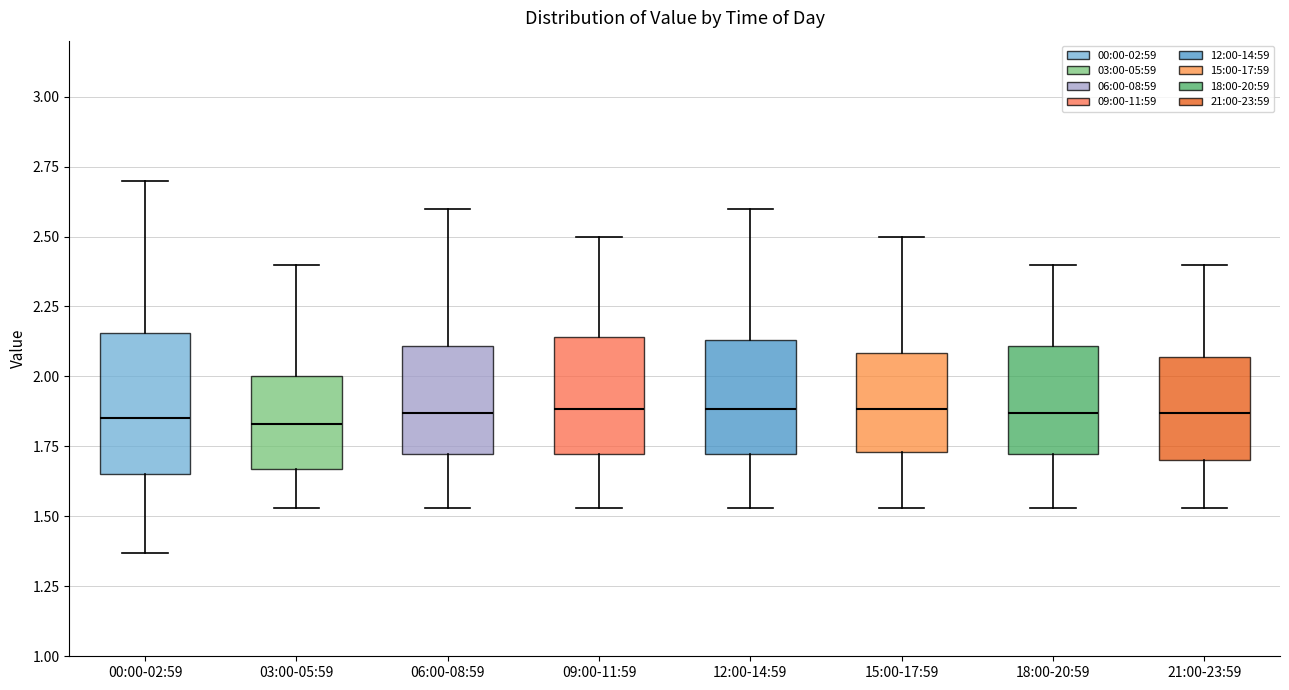

Where does the lower whisker of the box for 09:00-11:59 end on the y-axis? The values are not printed on the chart, so give them approximately, as read against the axis.

1.55